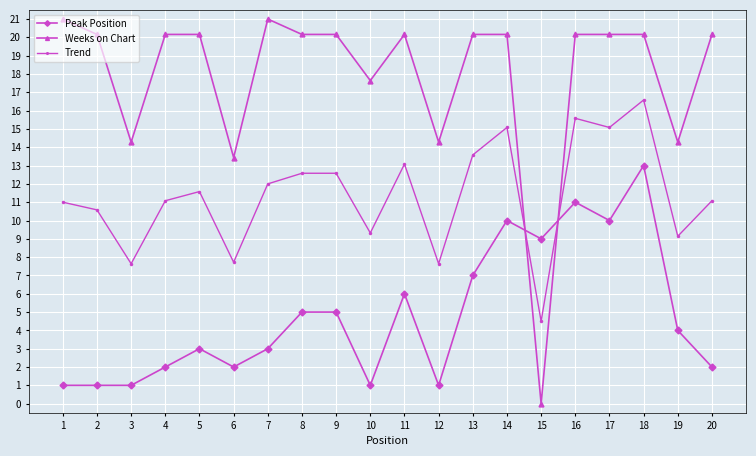

What is the sum of all Peak Position values?

97.0